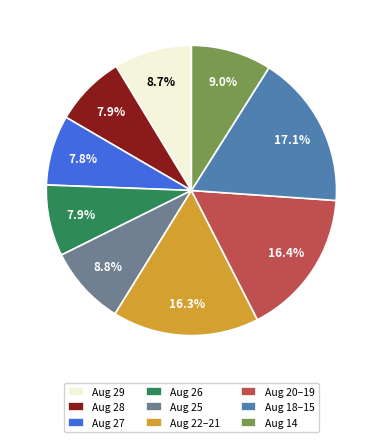

What is the largest slice in the pie chart?

Aug 18–15